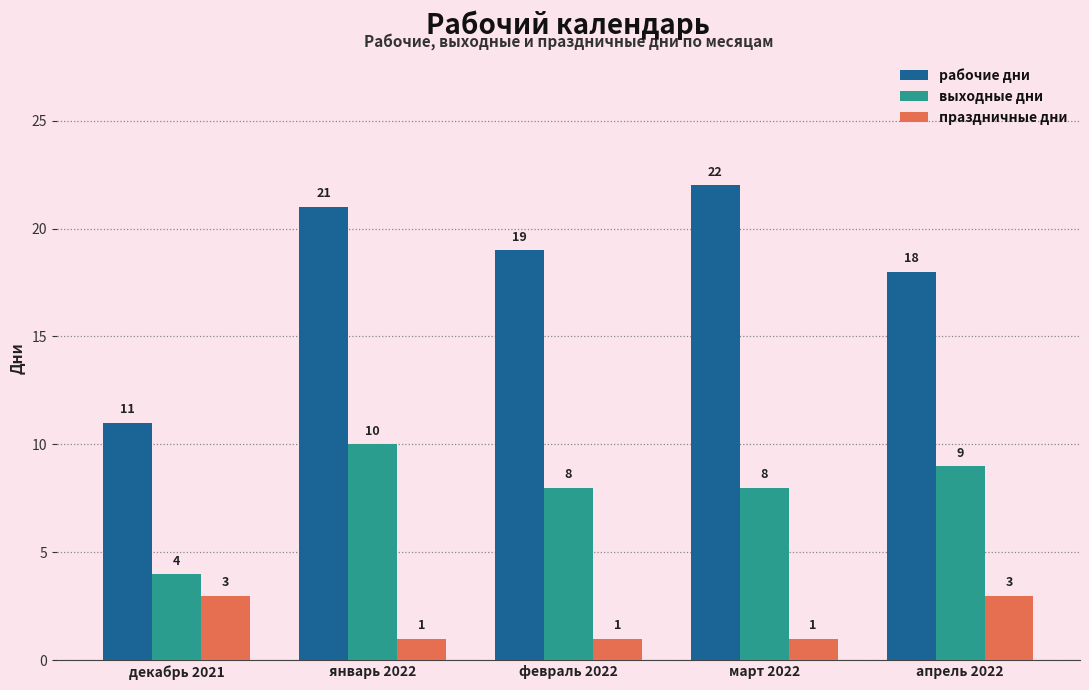

What is the value of the праздничные дни bar at the 1st from the left?

3